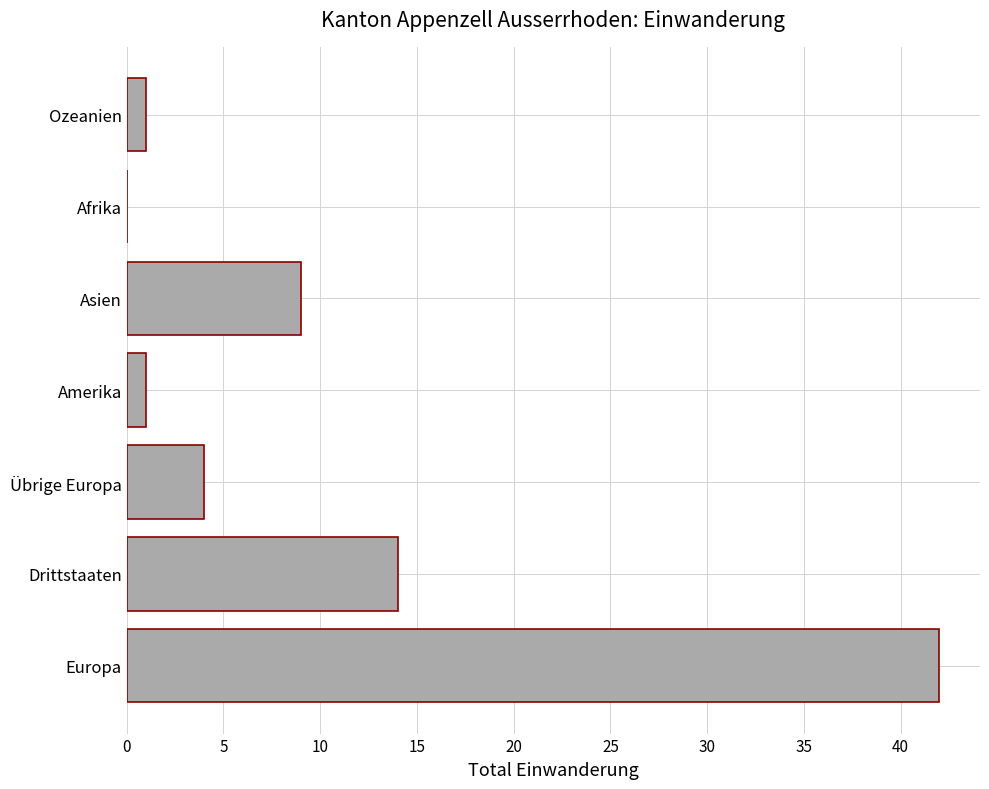

True or false: the data shows 24 at Europa.

False